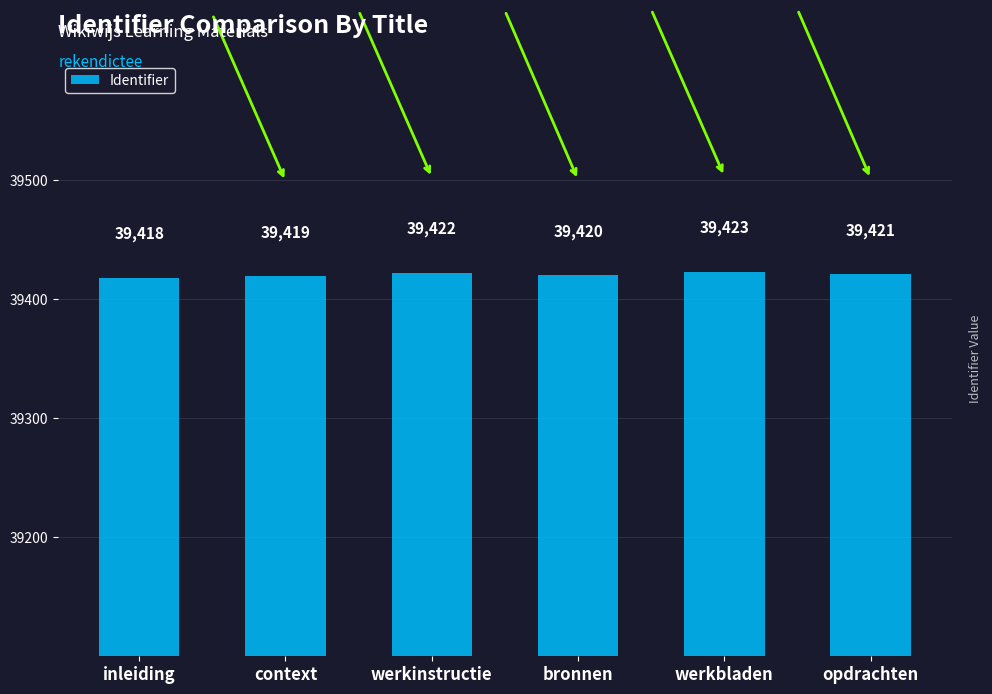

What position from the left is werkbladen?

5